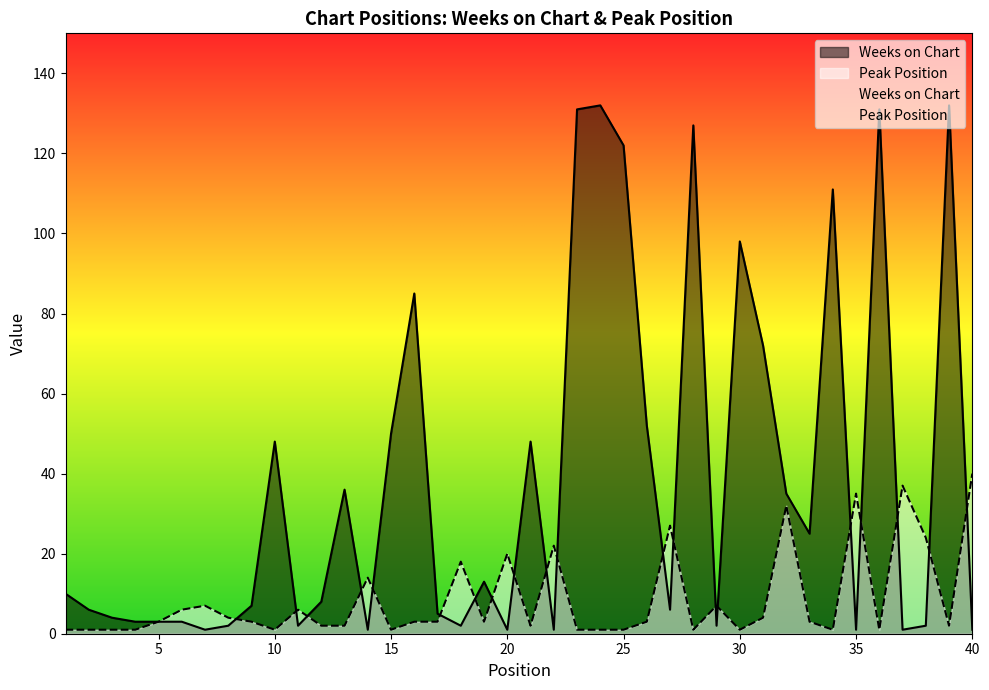

The Peak Position series shows 0 at 34. True or false?

False